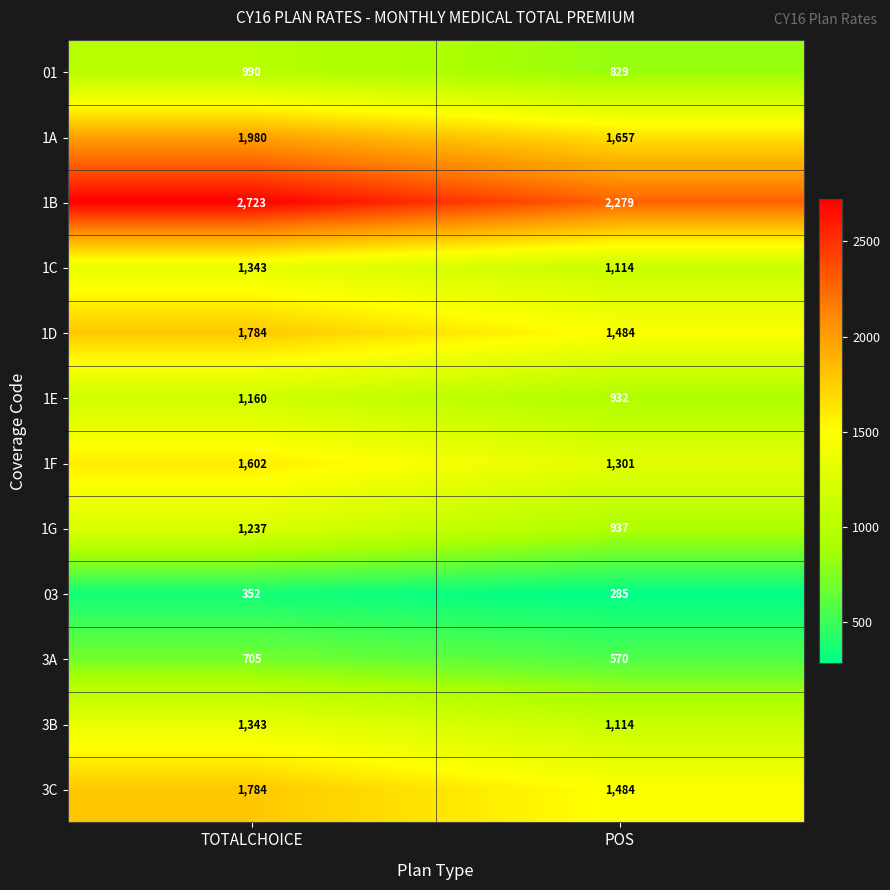

At which label is 1A closest to 1818?

POS